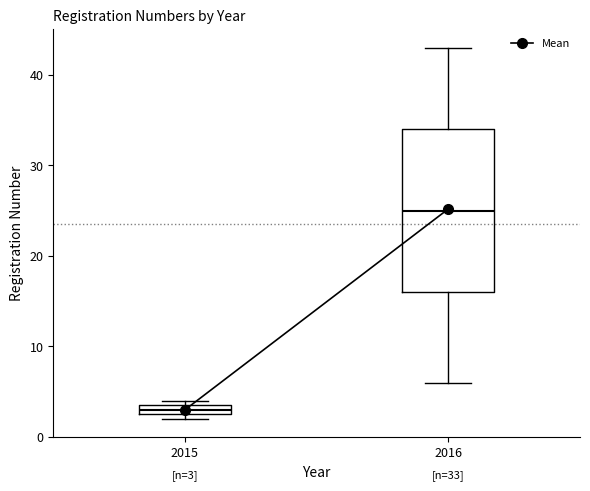

Which box's median line is the highest?

2016